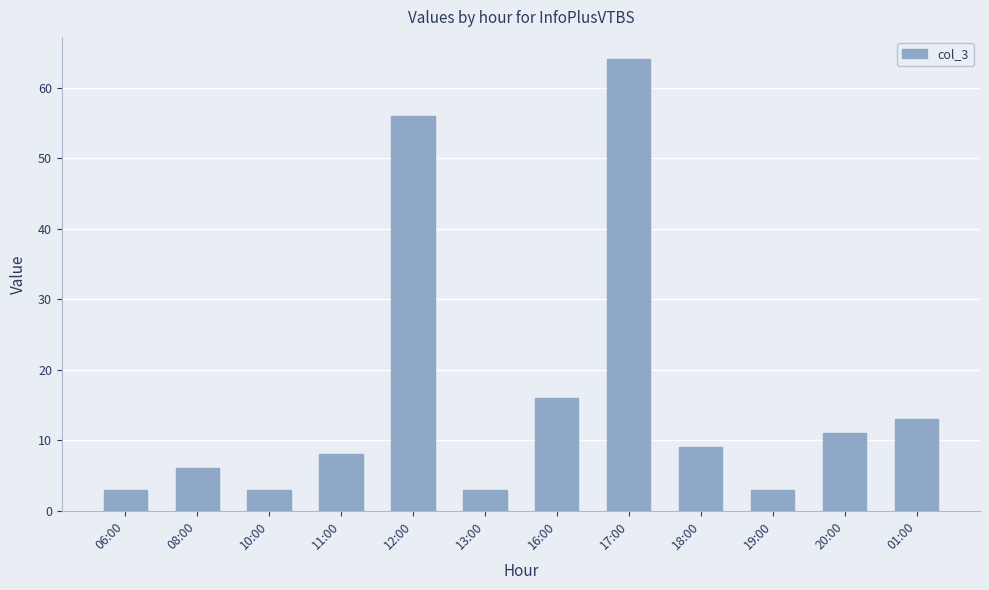

What is the label of the 12th bar from the right?

06:00